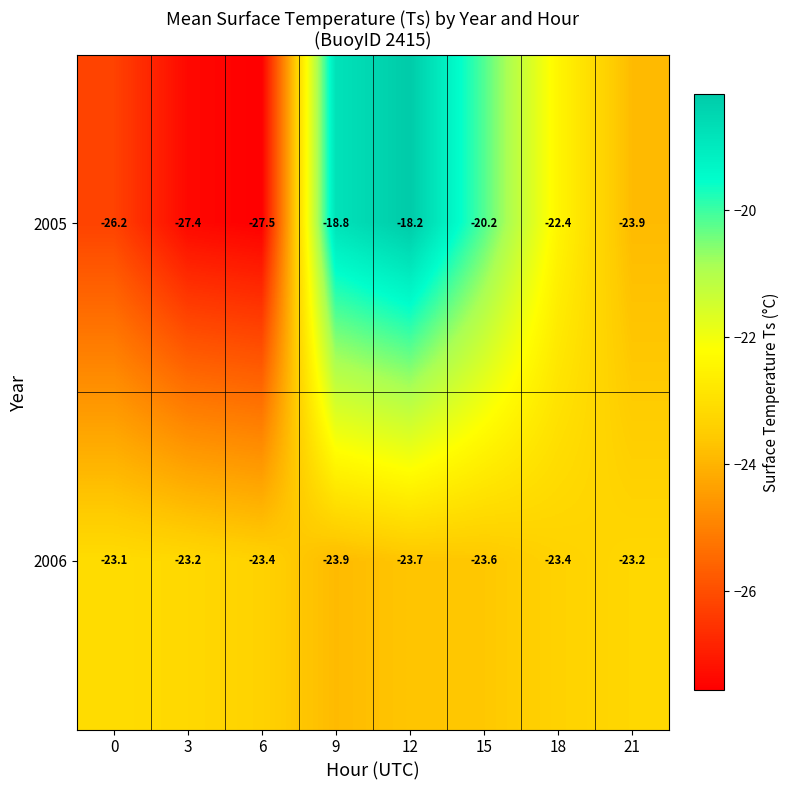

What is the difference between the 2005 values at 6 and 9?

8.7